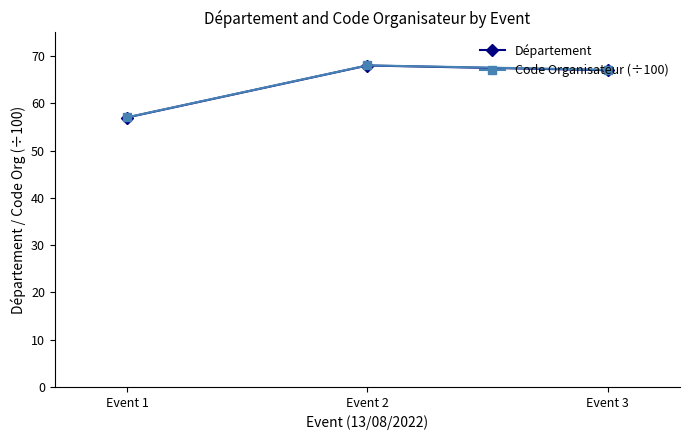

The value of Code Organisateur (÷100) at Event 2 is 68.0. True or false?

True